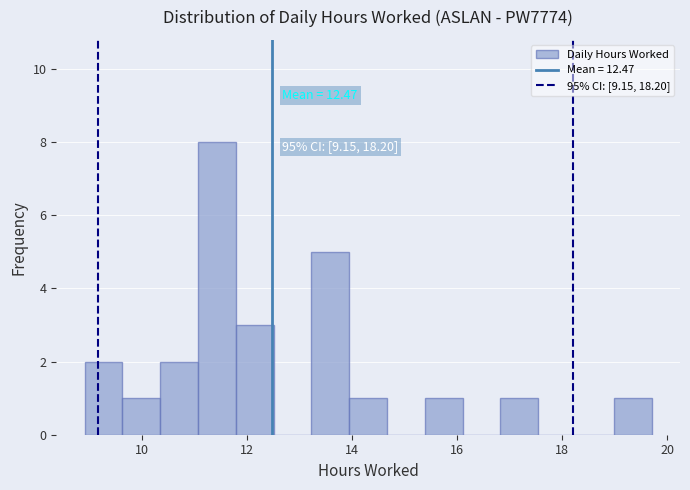

Around what value on the x-axis is the tallest bar? Give the approximate position of its centre, as read against the axis.

11.4